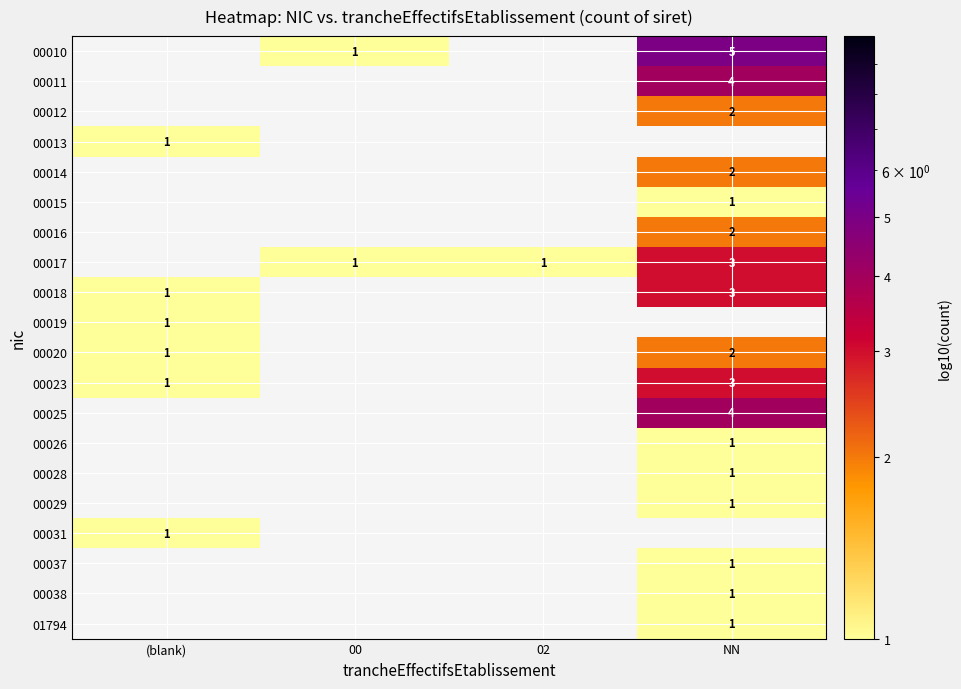

The value of 00011 at NN is 4. True or false?

True